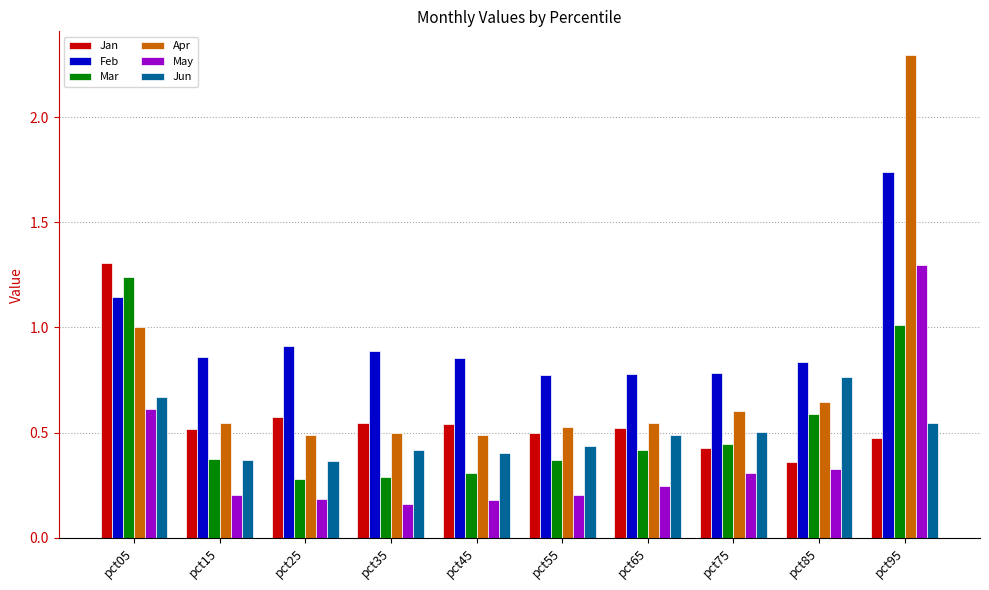

Which series has the largest range (max minus min)?

Apr